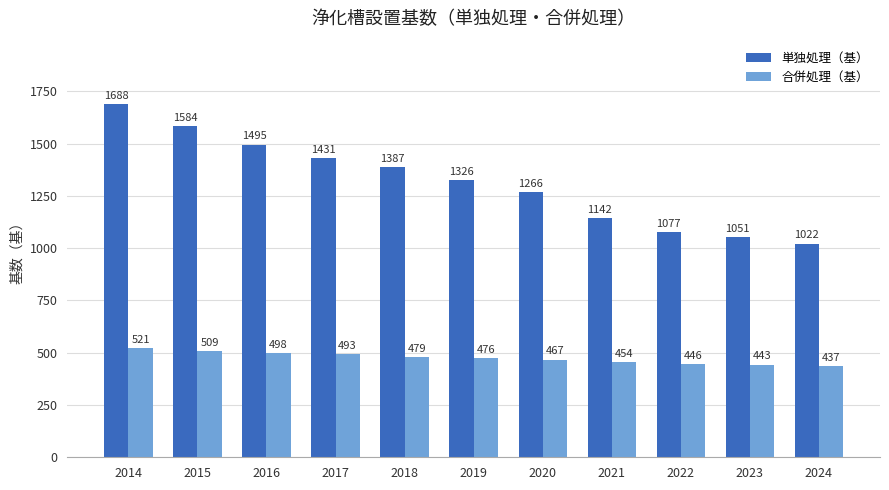

What is the minimum value shown in the chart?

437